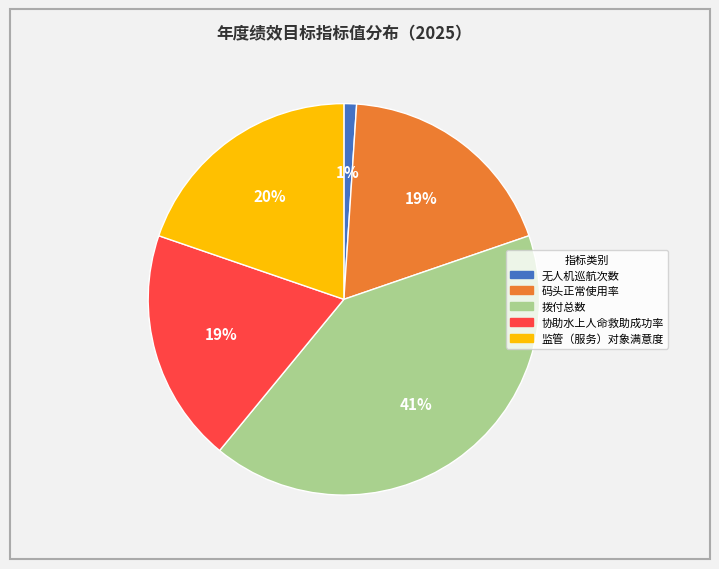

Do 拨付总数 and 协助水上人命救助成功率 together represent more than half of the pie?

Yes